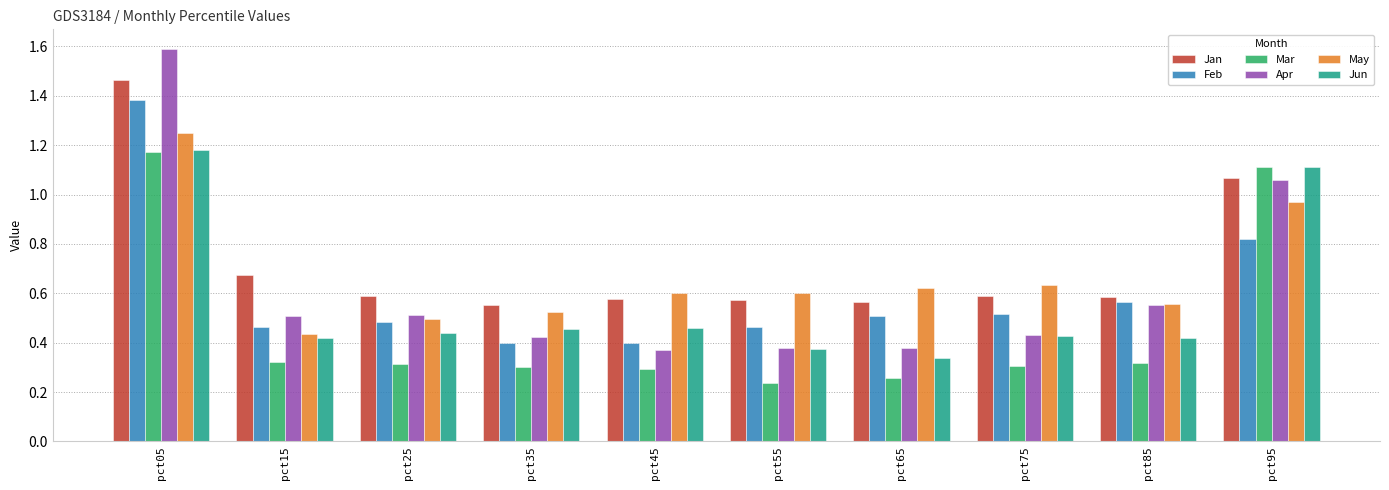

What is the total value across all series at pct95?

6.1